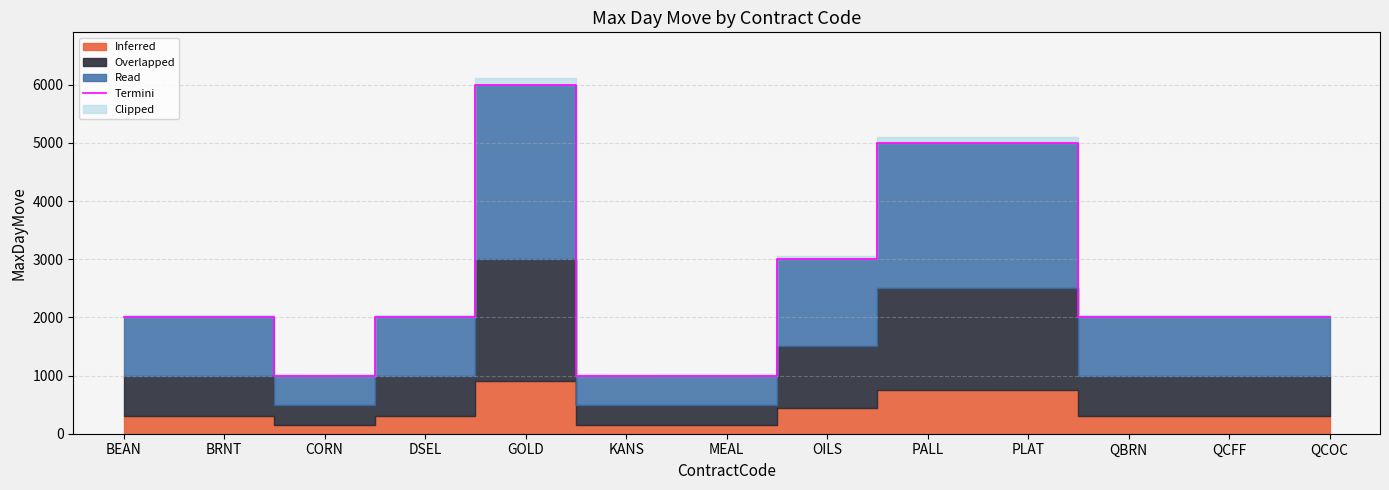

What is the approximate value at QCOC, to the nearest 100?

2000